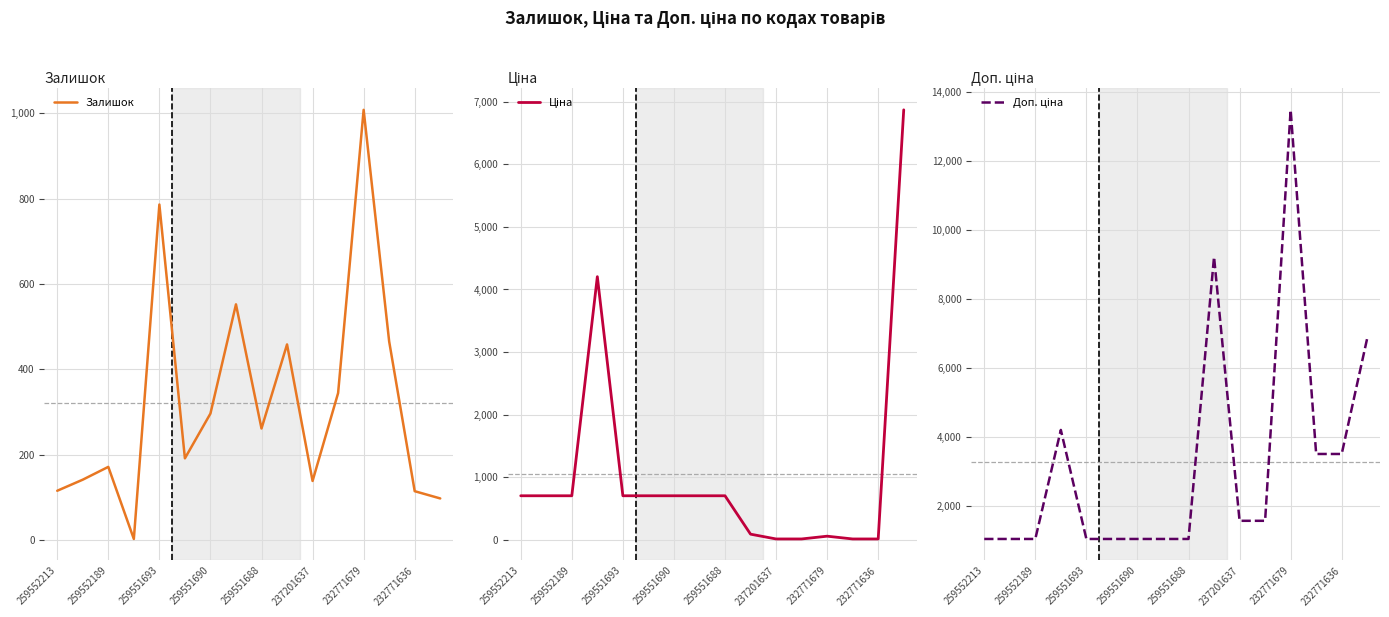

Which series has the widest spread of values?

Доп. ціна